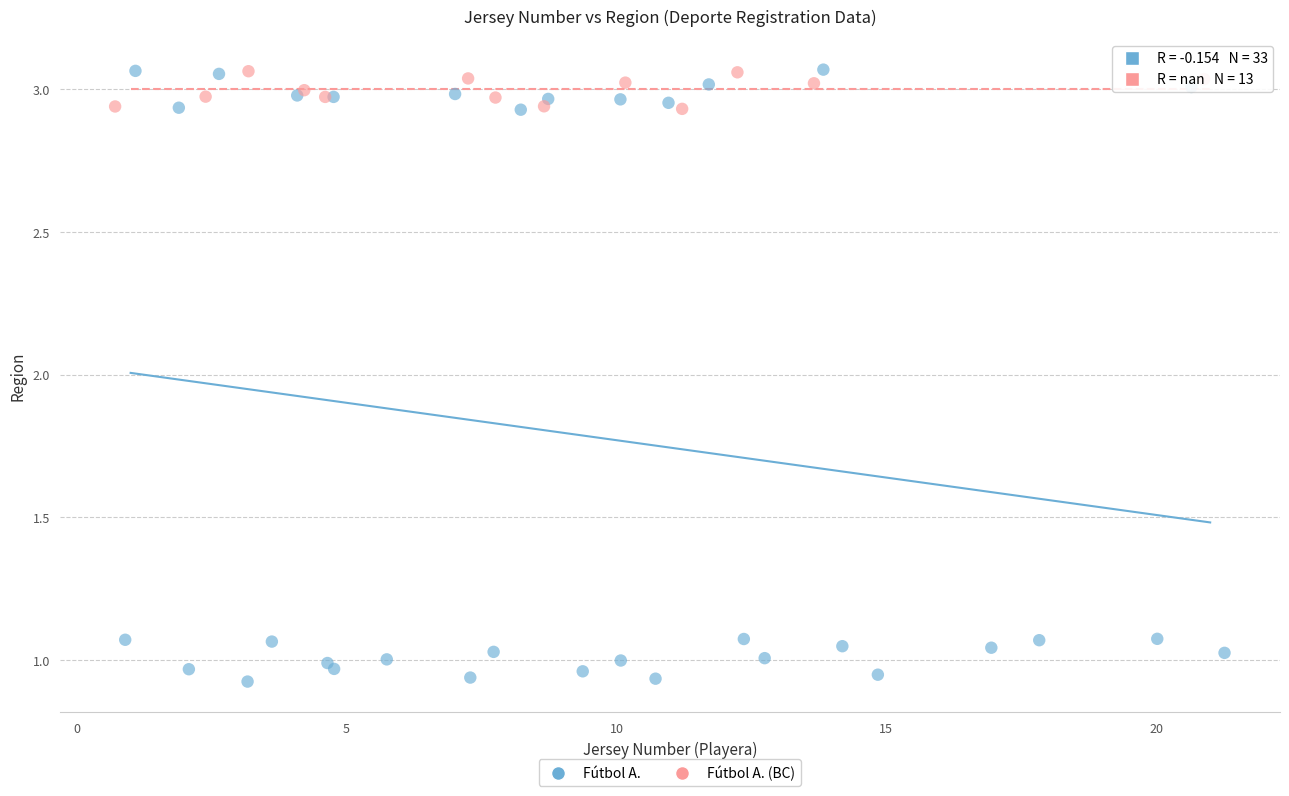

Which series contains the lowest Y value?

Fútbol A.